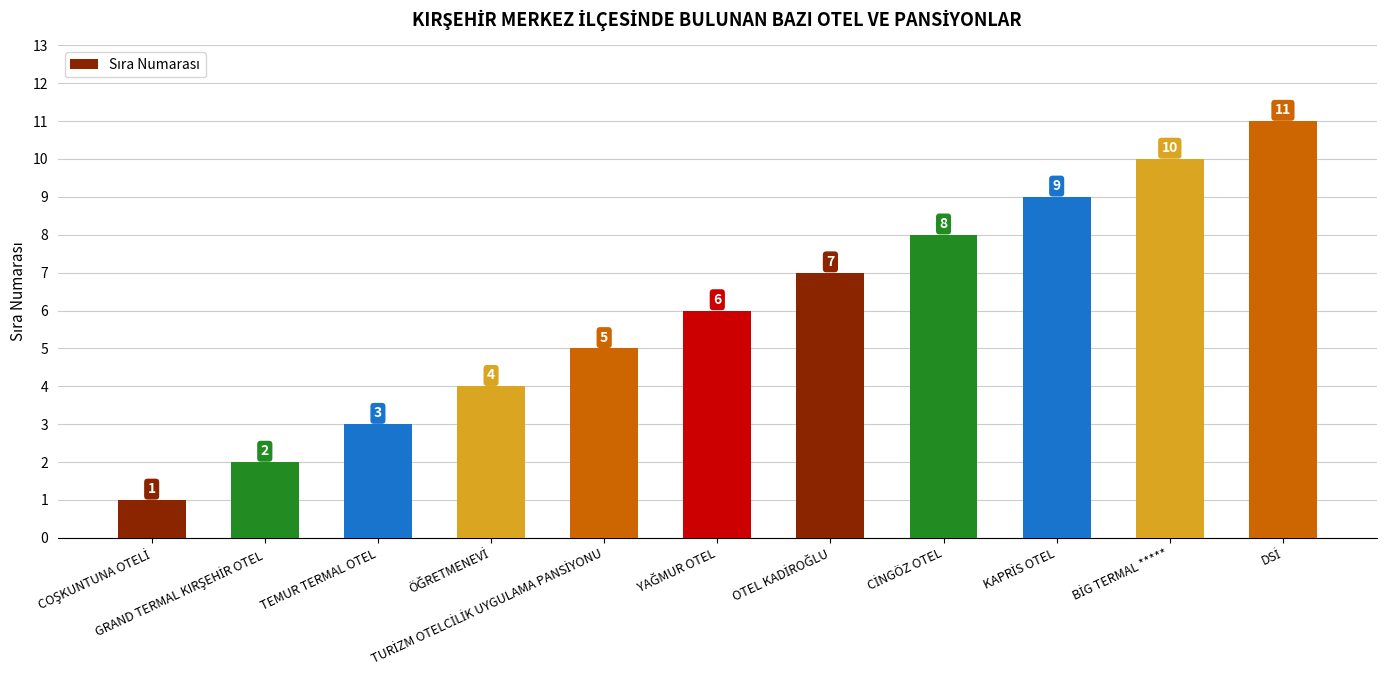

Count the values in the range 3 to 9.

7